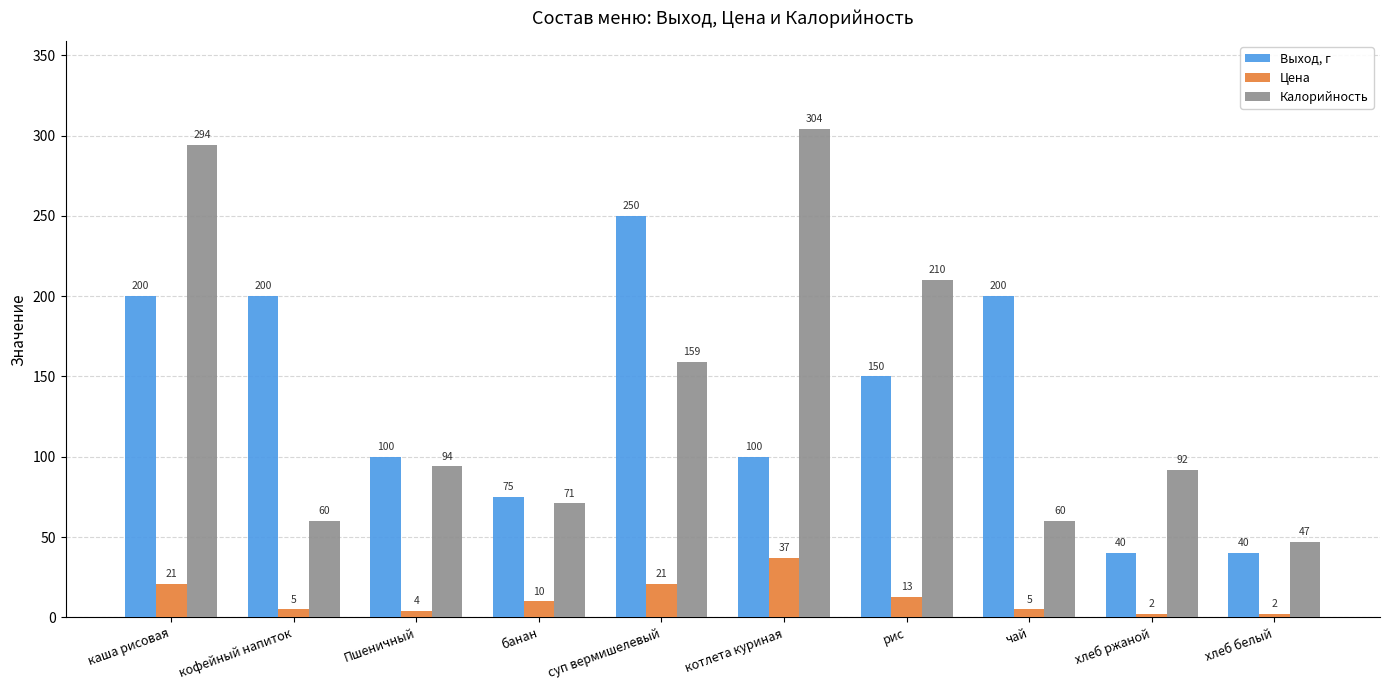

Reading left to right, transcribe all the data shown in this chart.

Выход, г: каша рисовая=200	кофейный напиток=200	Пшеничный=100	банан=75	суп вермишелевый=250	котлета куриная=100	рис=150	чай=200	хлеб ржаной=40	хлеб белый=40
Цена: каша рисовая=21	кофейный напиток=5	Пшеничный=4	банан=10	суп вермишелевый=21	котлета куриная=37	рис=13	чай=5	хлеб ржаной=2	хлеб белый=2
Калорийность: каша рисовая=294	кофейный напиток=60	Пшеничный=94	банан=71	суп вермишелевый=159	котлета куриная=304	рис=210	чай=60	хлеб ржаной=92	хлеб белый=47